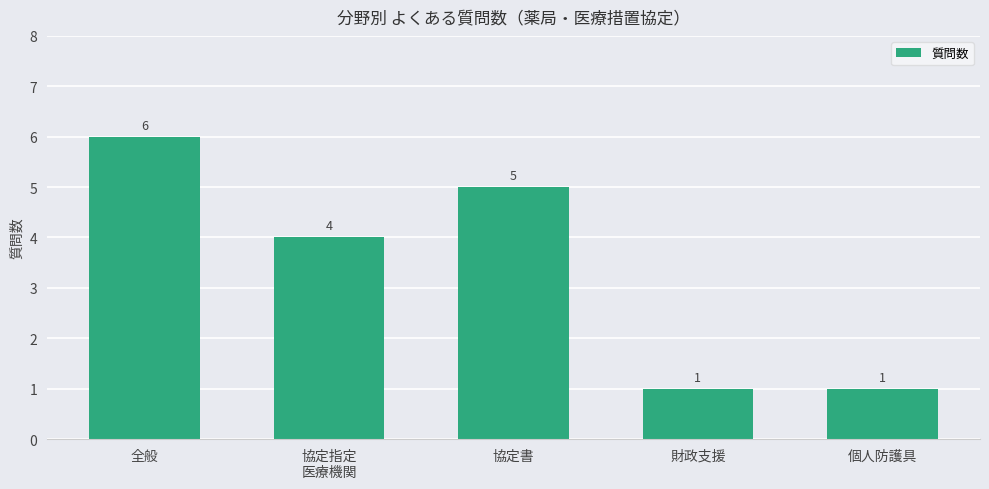

What is the difference between the maximum and minimum values?

5